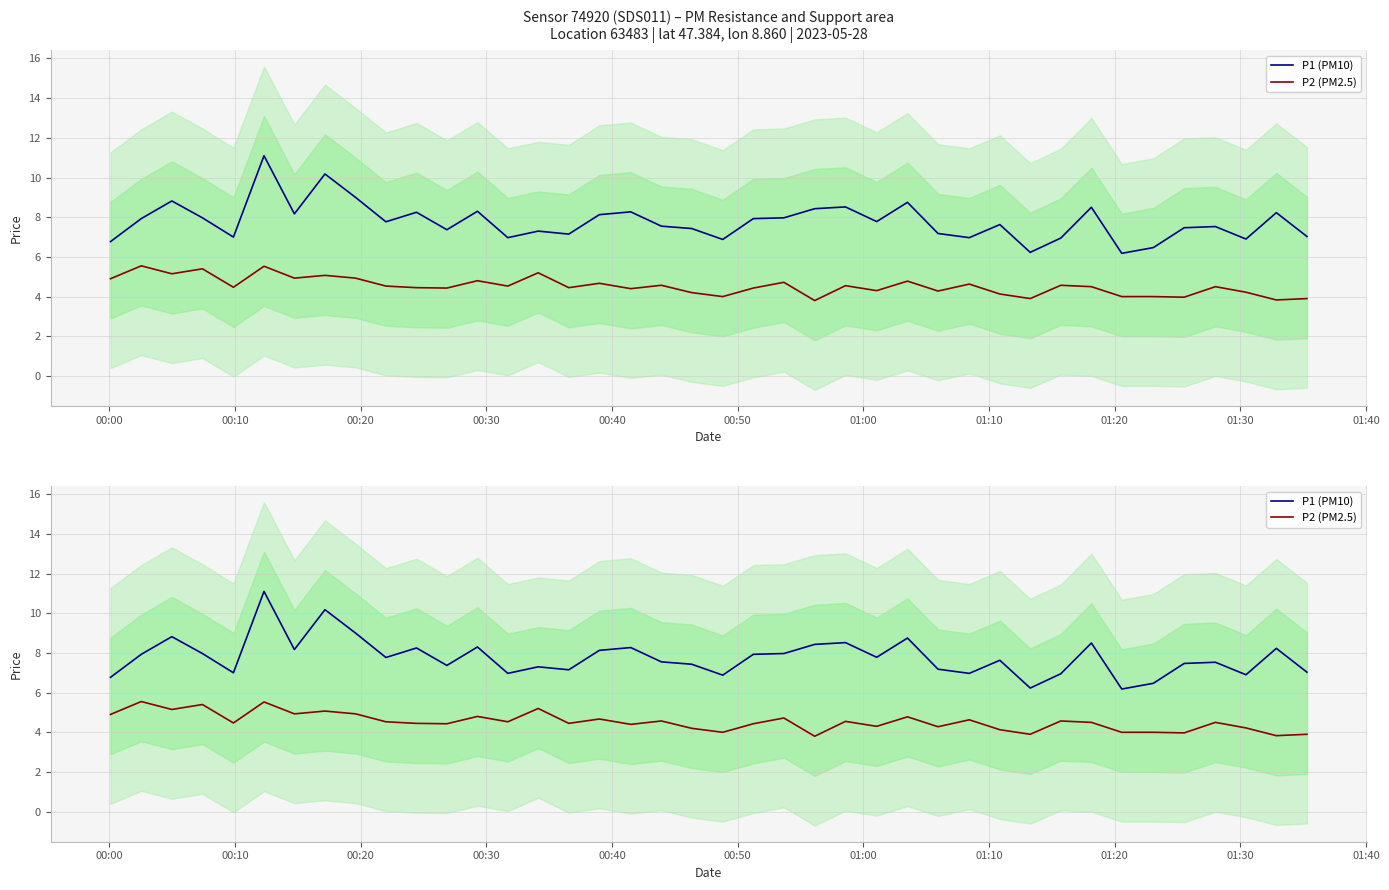

True or false: P2 (PM2.5) and P1 (PM10) intersect in this chart.

False